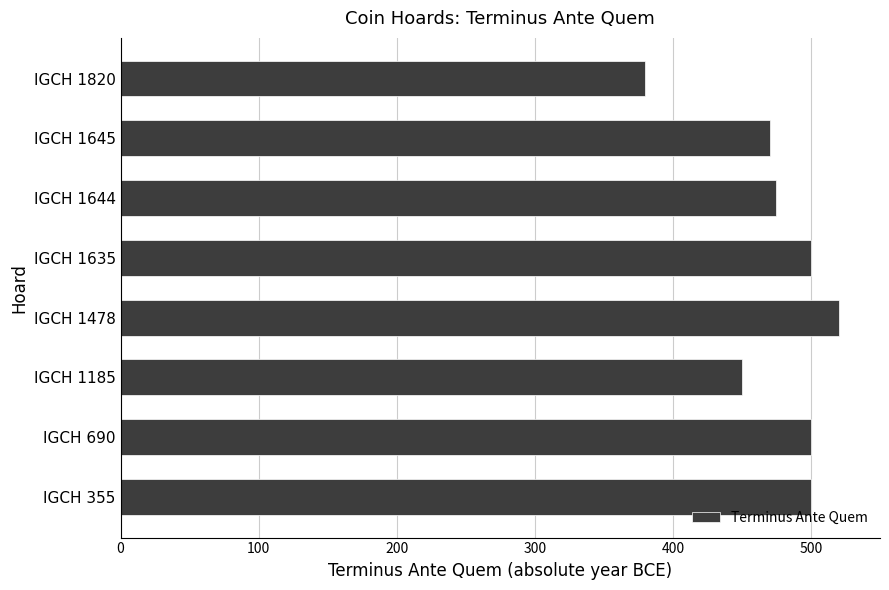

At which label is the value closest to 450?

IGCH 1185